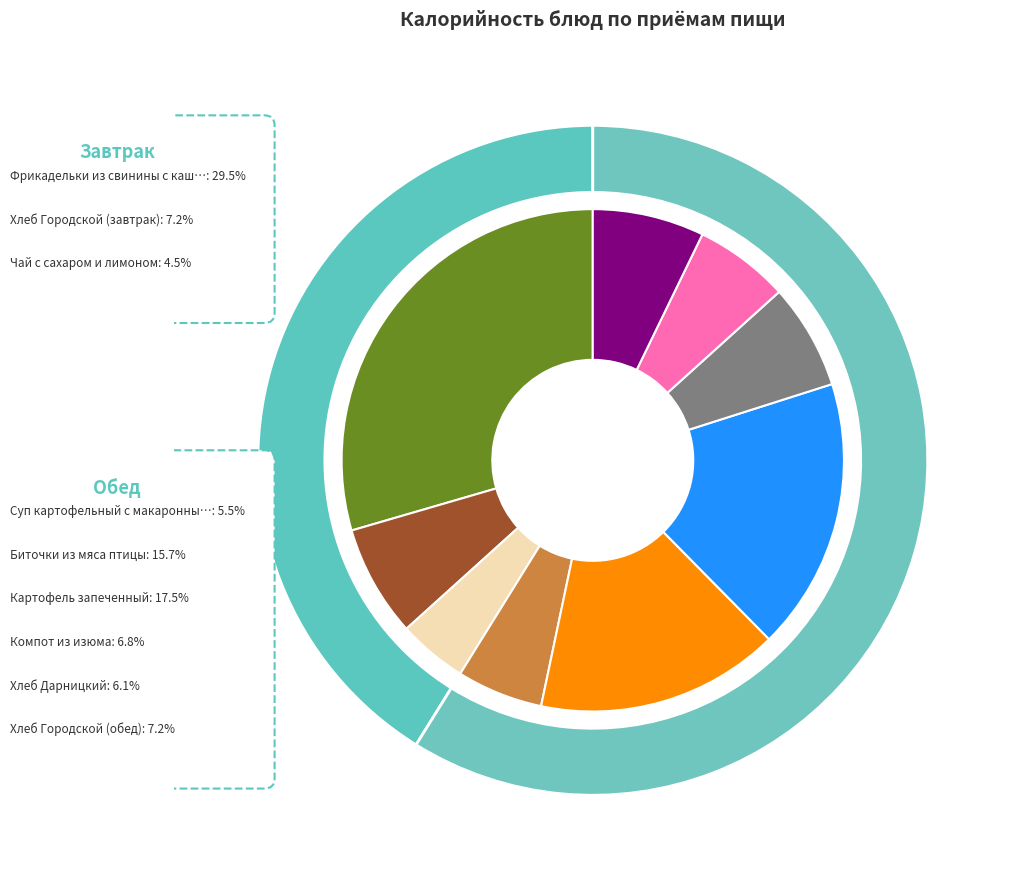

Is it true that Хлеб Дарницкий is 12% of the pie?

False